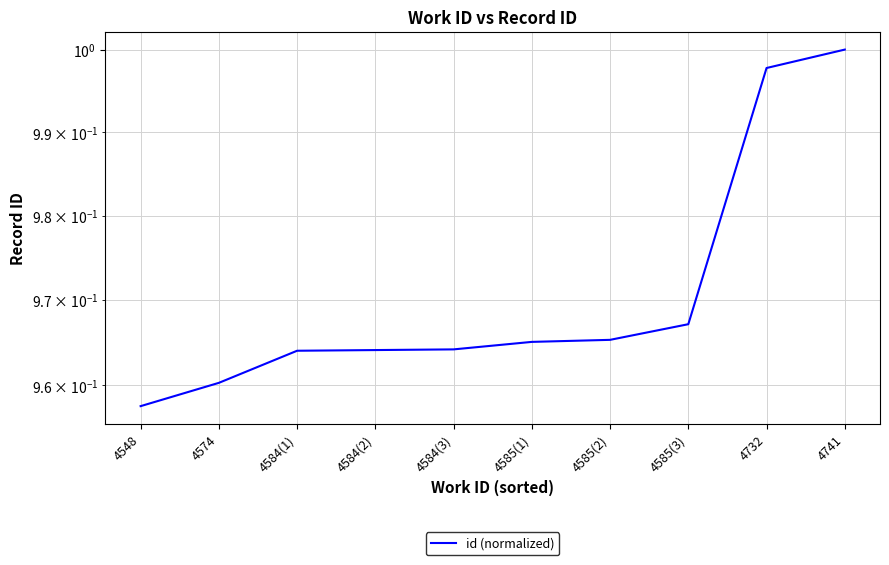

Reading right to left, transcribe all the data shown in this chart.

1.0	1.0	1.0	1.0	1.0	1.0	1.0	1.0	1.0	1.0